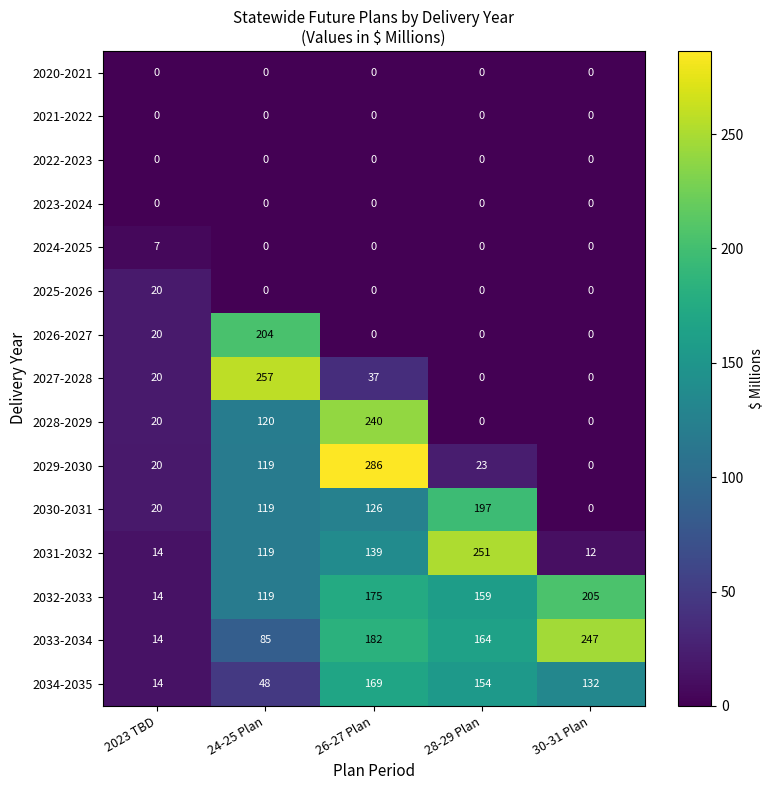

What is the sum of all 2029-2030 values?

448